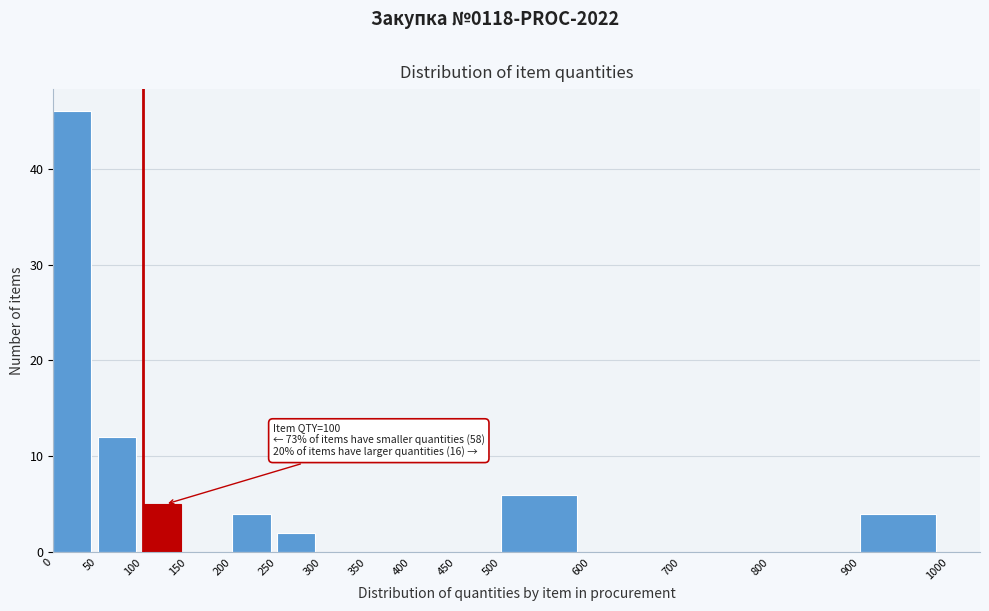

Over which range of the x-axis is the bar tallest?

0 to 50